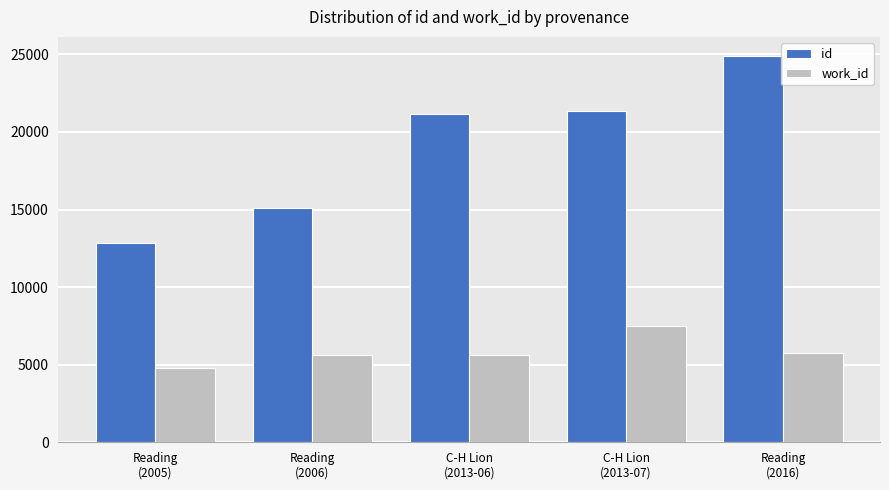

What is the approximate value of work_id at Reading
(2016), to the nearest 10?

5770